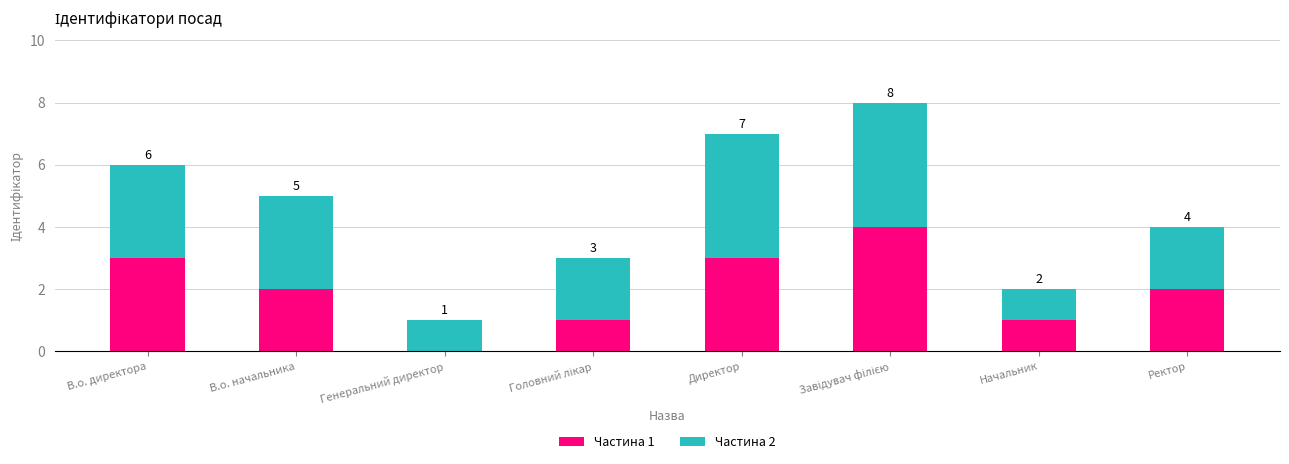

What is the maximum value for Частина 1?

4